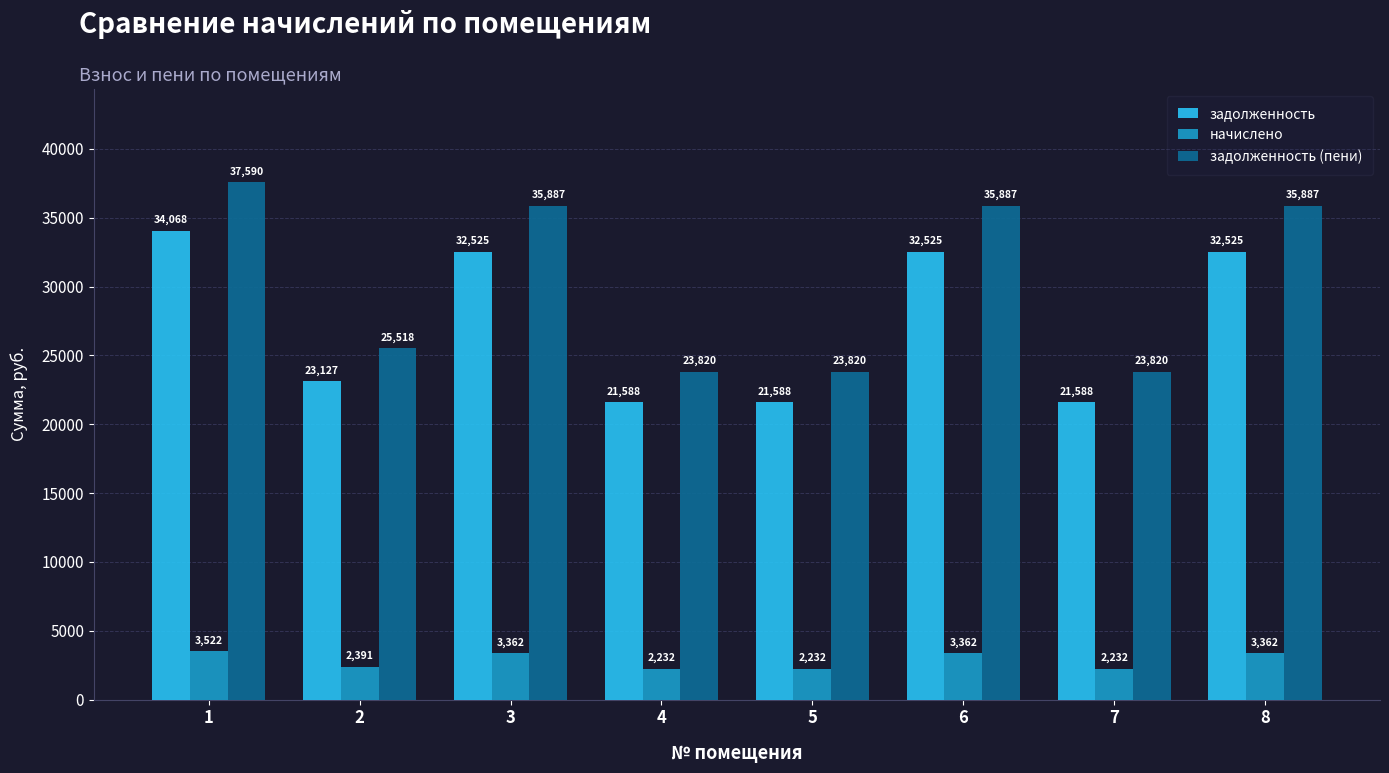

What is the lowest value of the начислено series?

2231.6